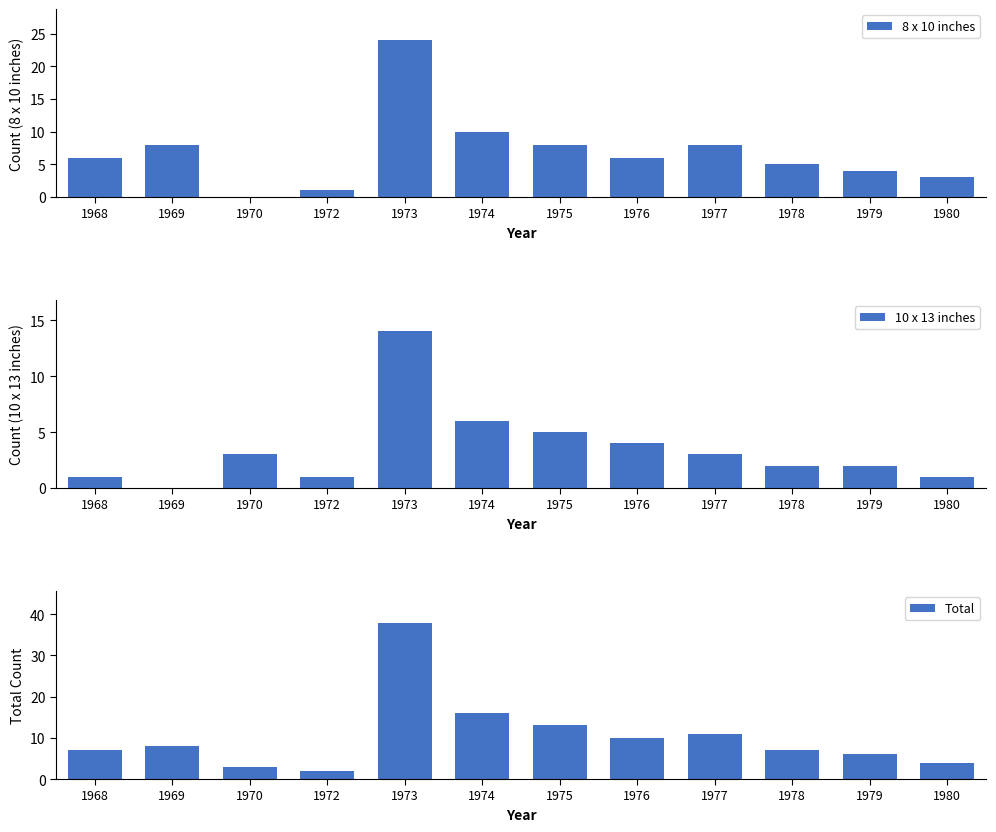

Is it true that Total equals 10 at 1976?

True